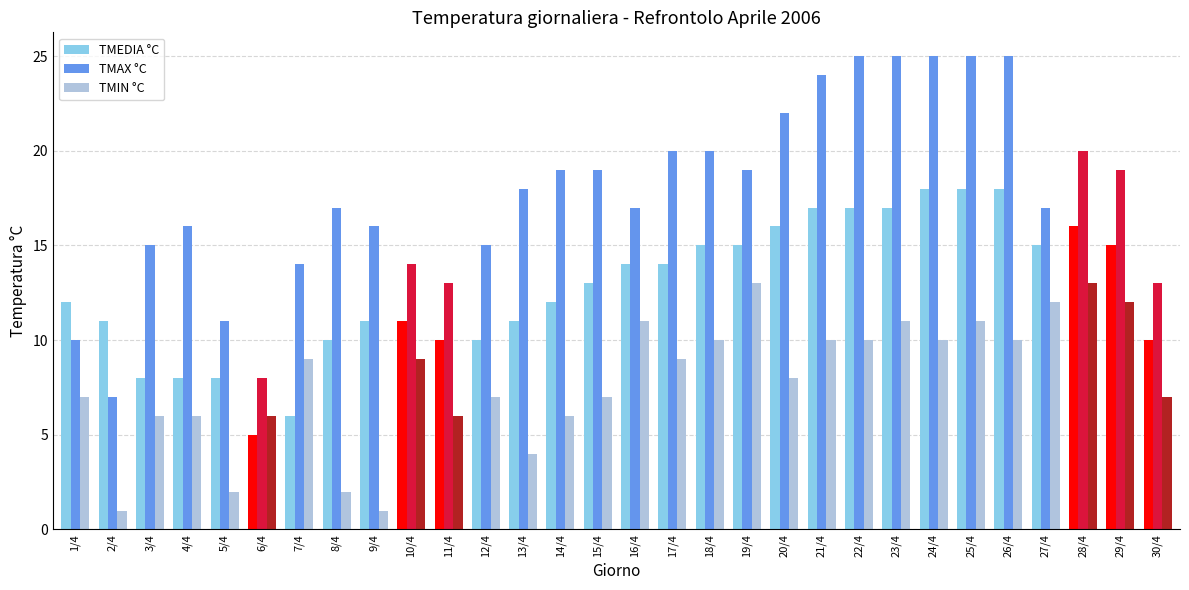

At which label does TMEDIA °C reach its minimum?

6/4